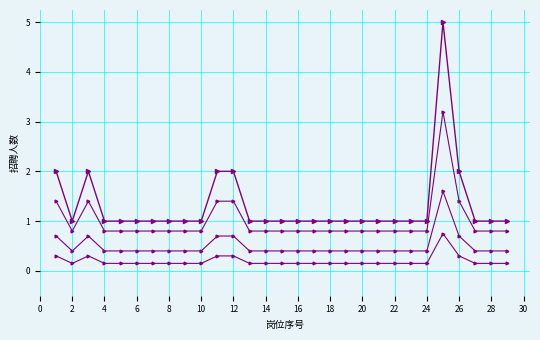

How many lines are shown in the chart?

4